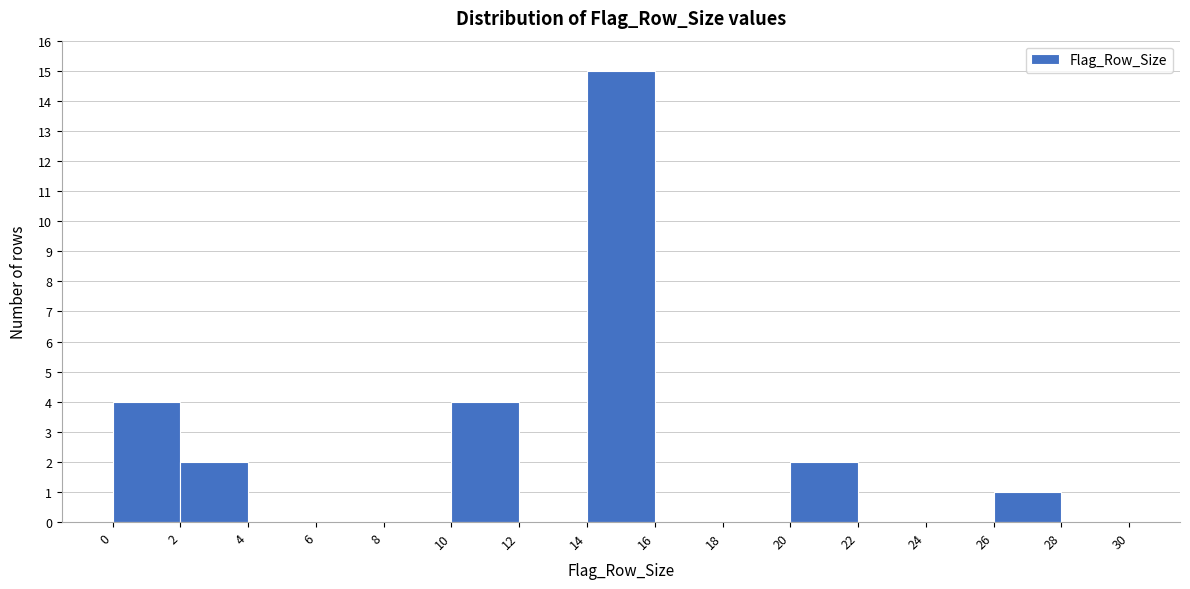

Reading left to right, transcribe this chart: for each bar, give the range it covers on the x-axis and its height. The values are not printed on the chart, so give them approximately, as read against the axis.

0 to 2: 4
2 to 4: 2
4 to 6: 0
6 to 8: 0
8 to 10: 0
10 to 12: 4
12 to 14: 0
14 to 16: 15
16 to 18: 0
18 to 20: 0
20 to 22: 2
22 to 24: 0
24 to 26: 0
26 to 28: 1
28 to 30: 0